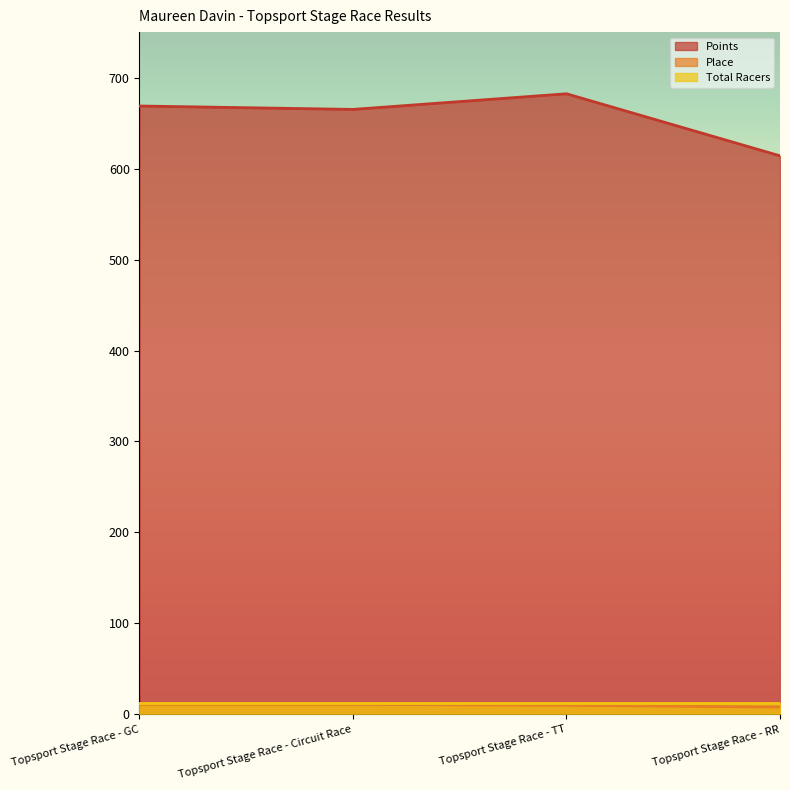

What position from the left is Topsport Stage Race - Circuit Race?

2